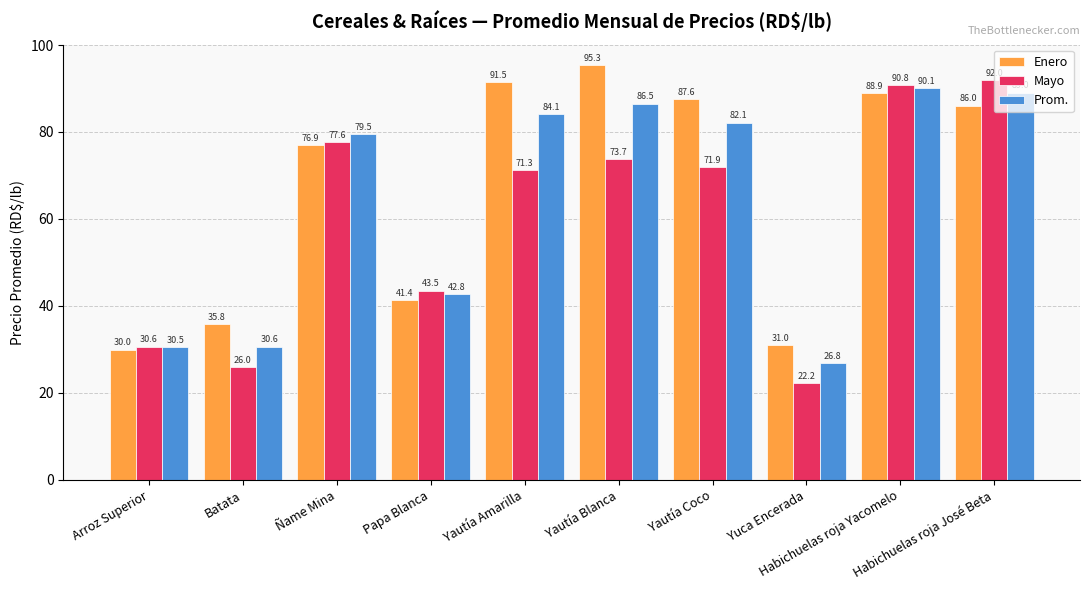

How many bars are there in each group?

3